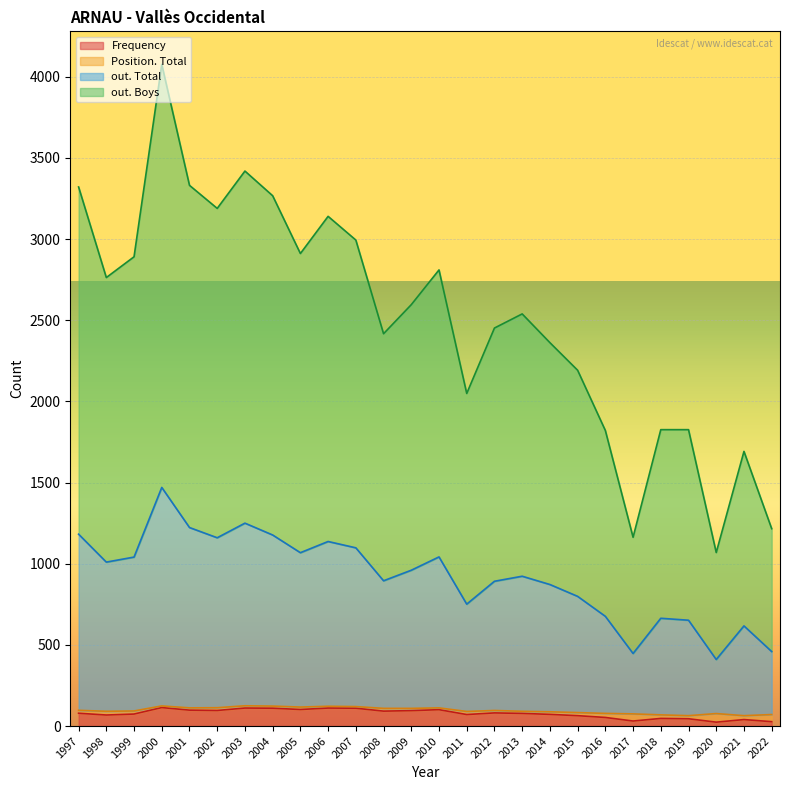

Does the chart display data point markers on the line(s)?

No